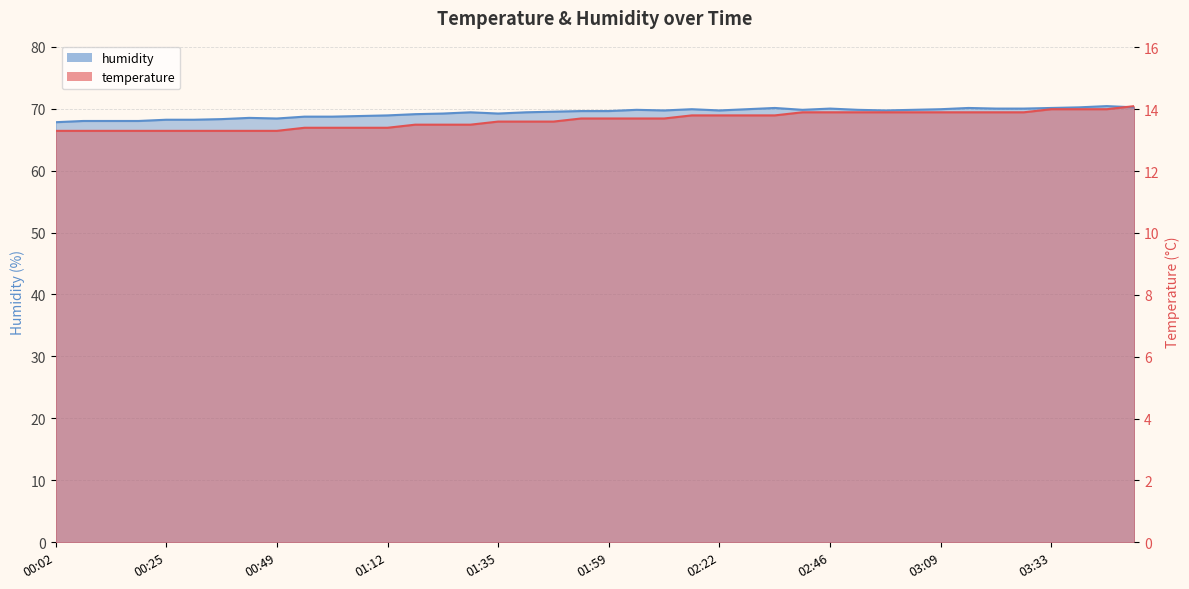

In humidity, how many points are lower than both neighbors (excluding endpoints)?

6